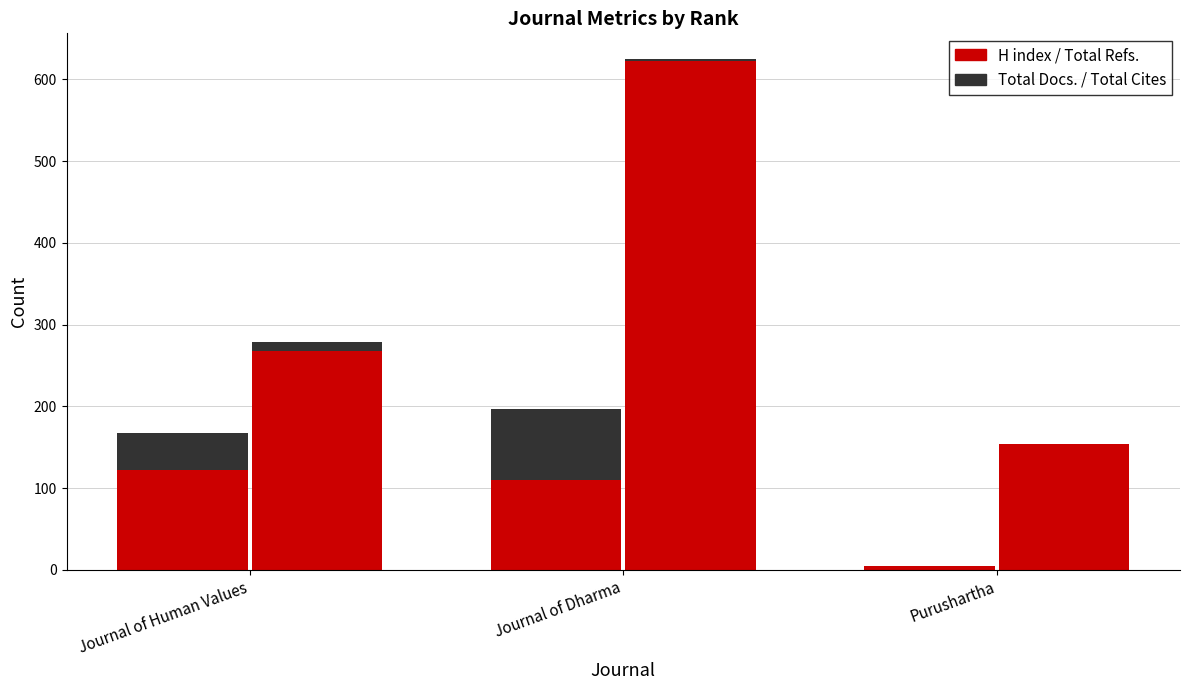

Reading left to right, extract all data points from this chart.

H index: 122	110	5
Total Docs. (3years): 46	87	0